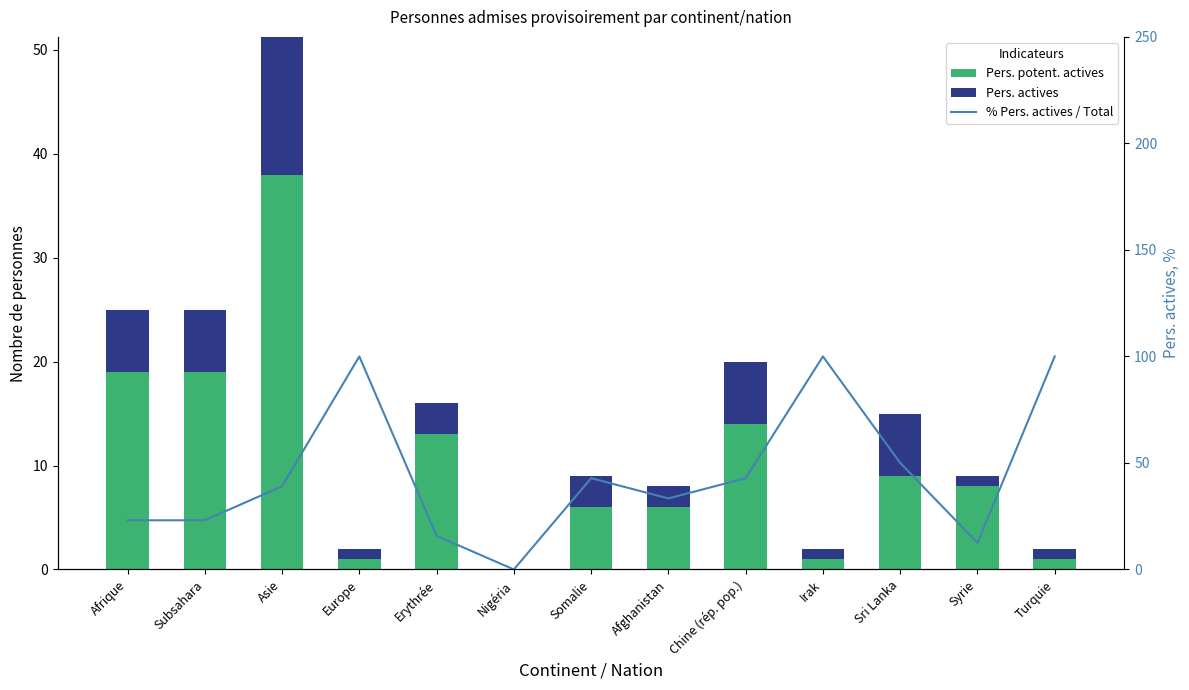

At Turquie, list the series in order from smallest to largest.

Pers. potent. actives, Pers. actives, % Pers. actives / Total